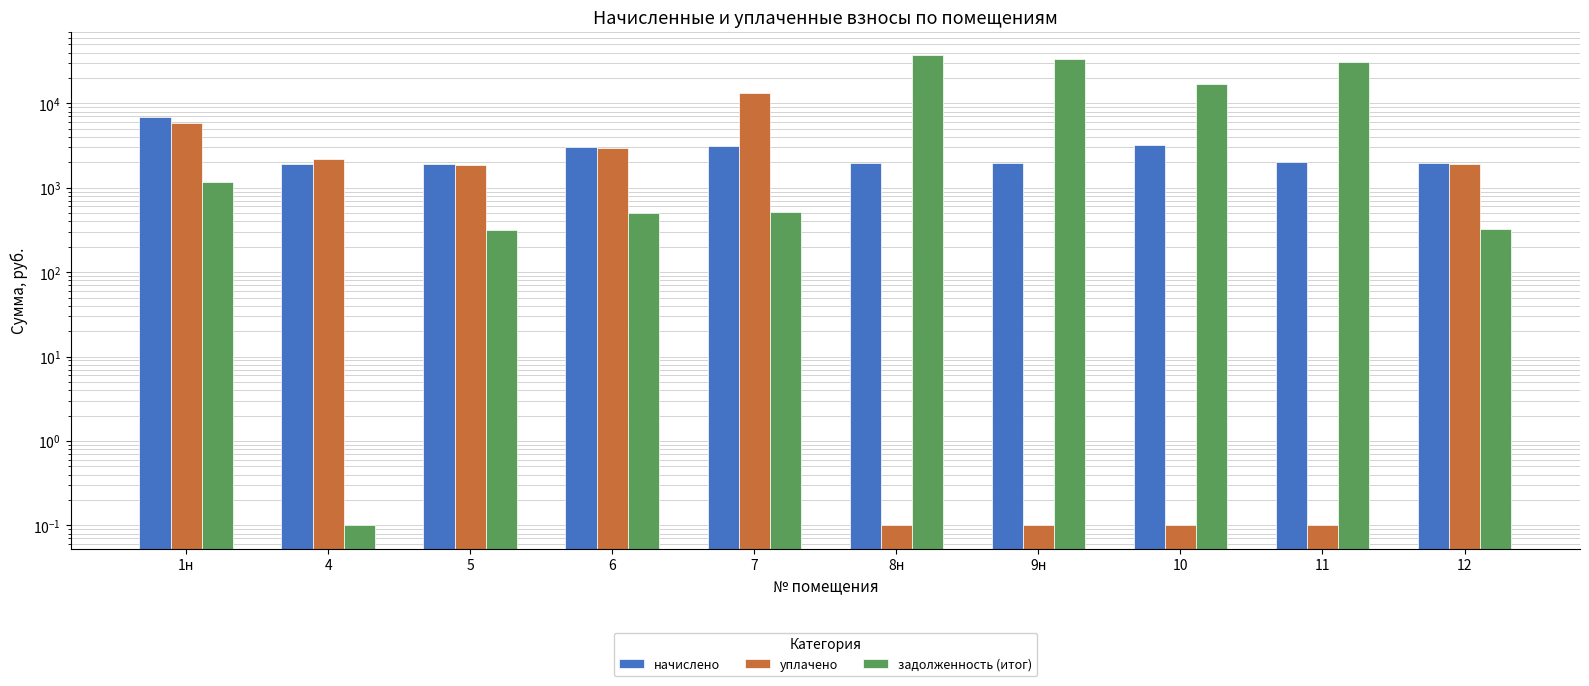

At which category does the chart reach its minimum across all series?

8н